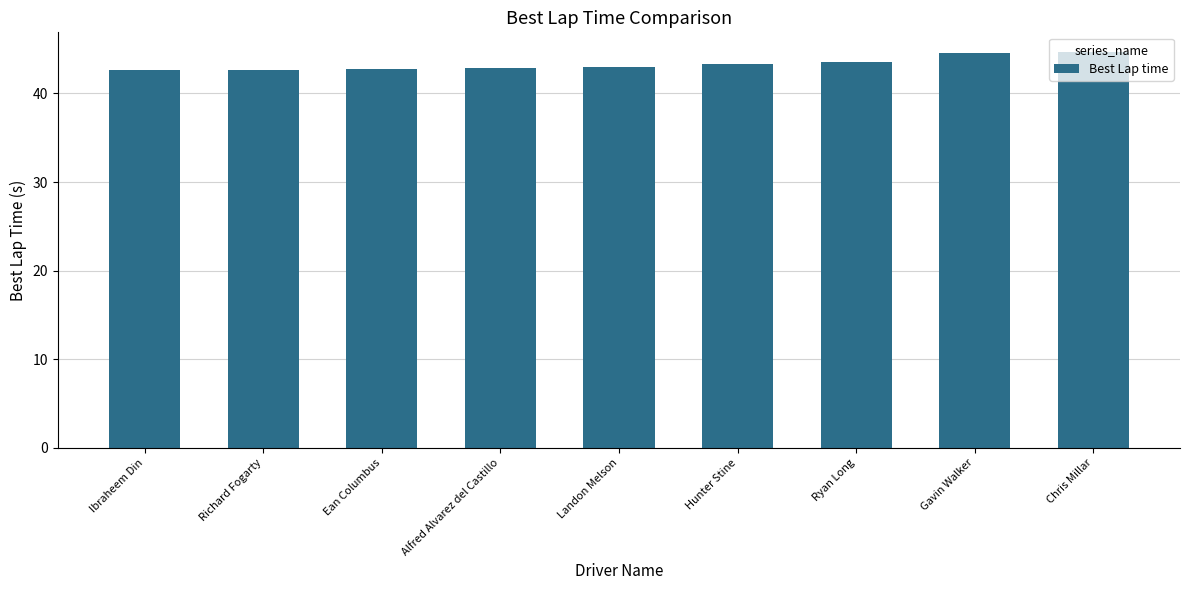

What is the sum of the values at Chris Millar and Hunter Stine?

87.9